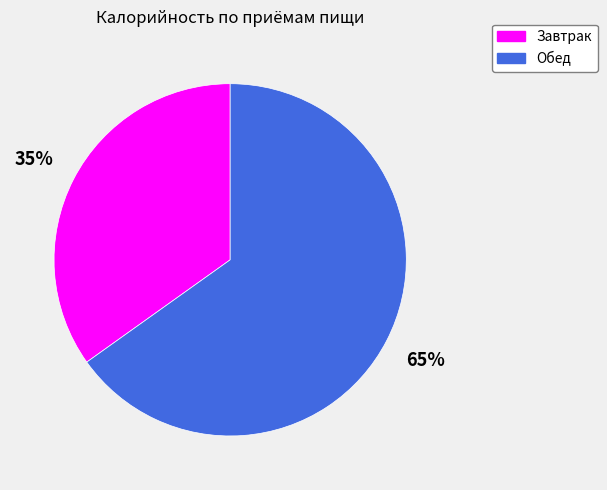

To the nearest percent, what is the difference between the Обед and Завтрак slice percentages?

30%